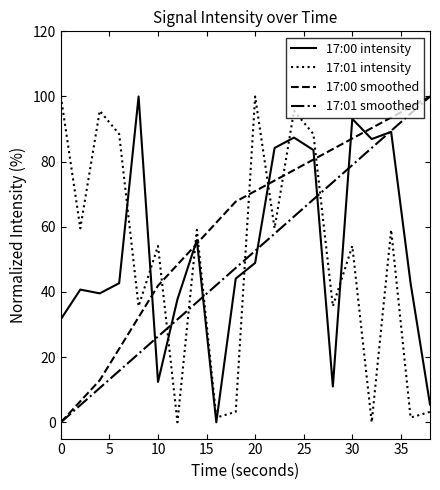

Which series ends up on top after the final intersection of 17:01 smoothed and 17:01 intensity?

17:01 smoothed